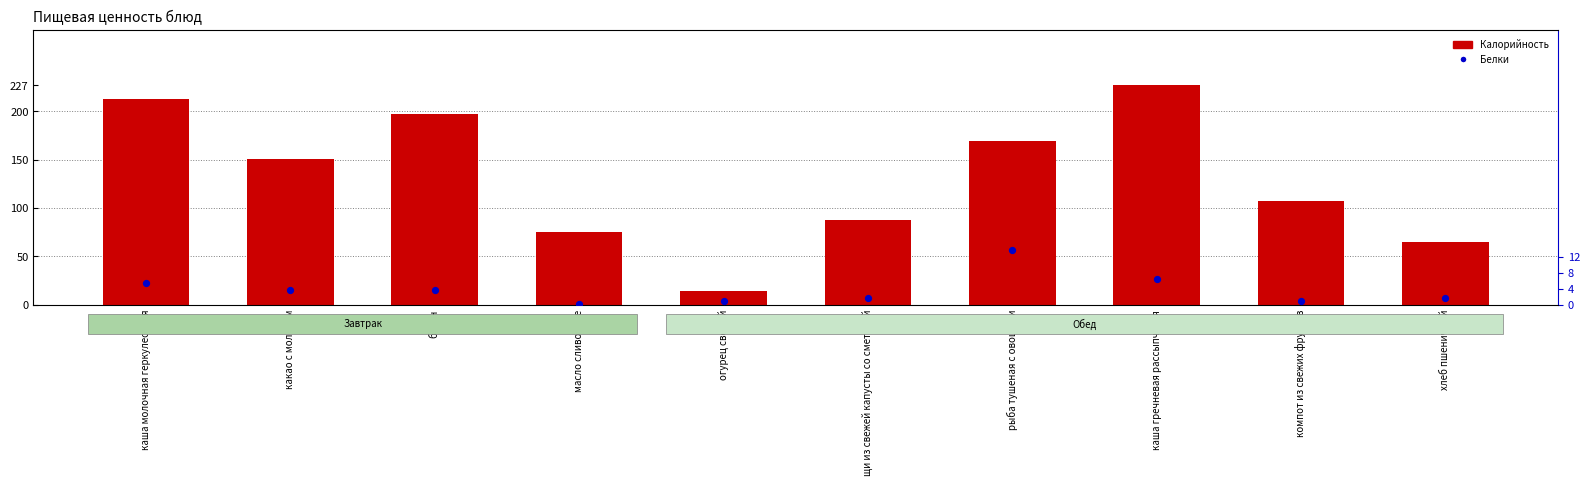

What is the total value across all series at огурец свежий?

14.8